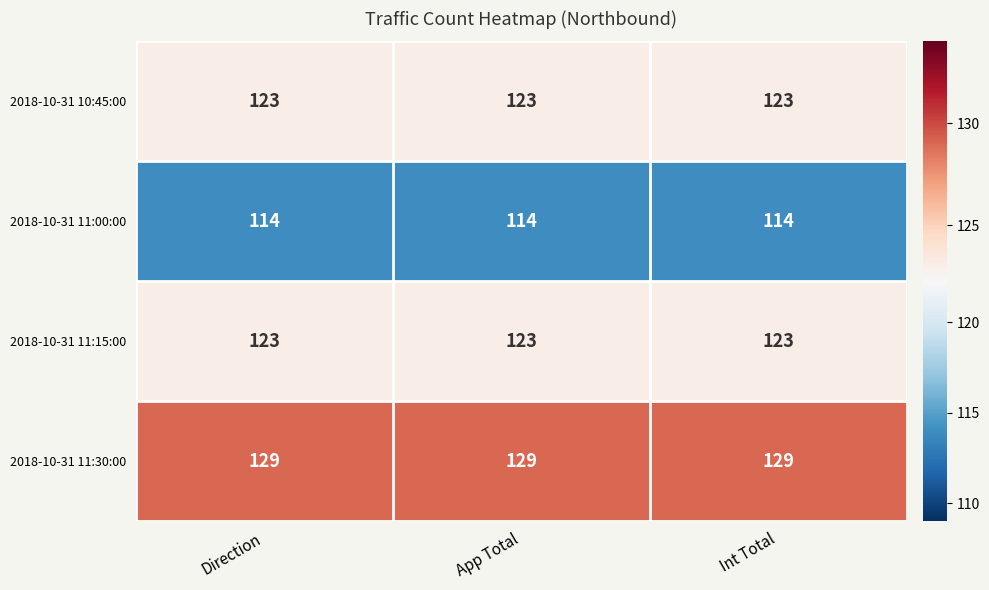

What is the spread (max minus min) of values at App Total?

15